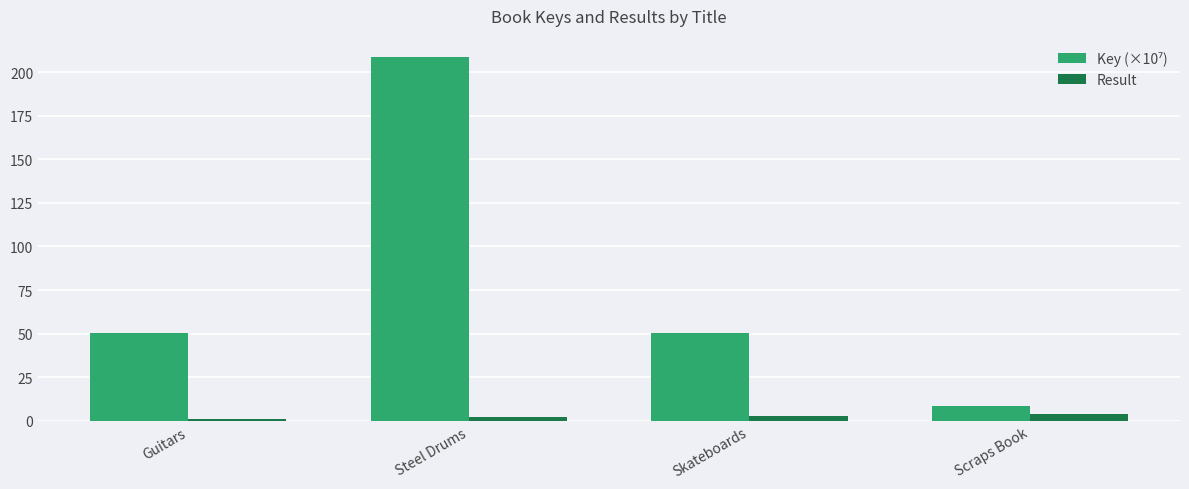

At which category is the sum across all series the highest?

Steel Drums